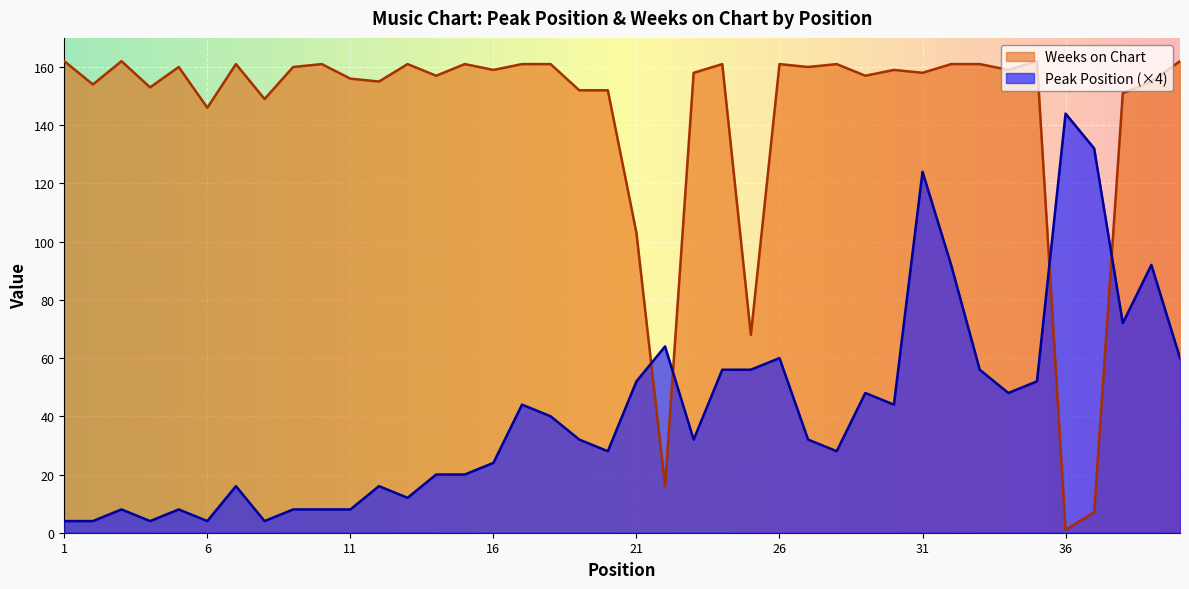

Between 22 and 14, which is larger?

22